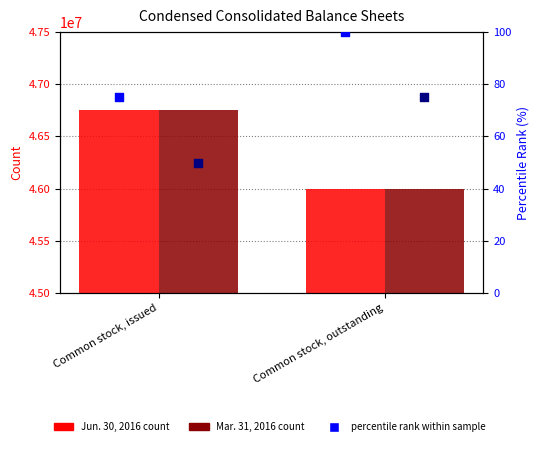

Is the value of Jun. 30, 2016 at Common stock, issued greater than the value of percentile rank (Jun. 30, 2016) at Common stock, issued?

Yes